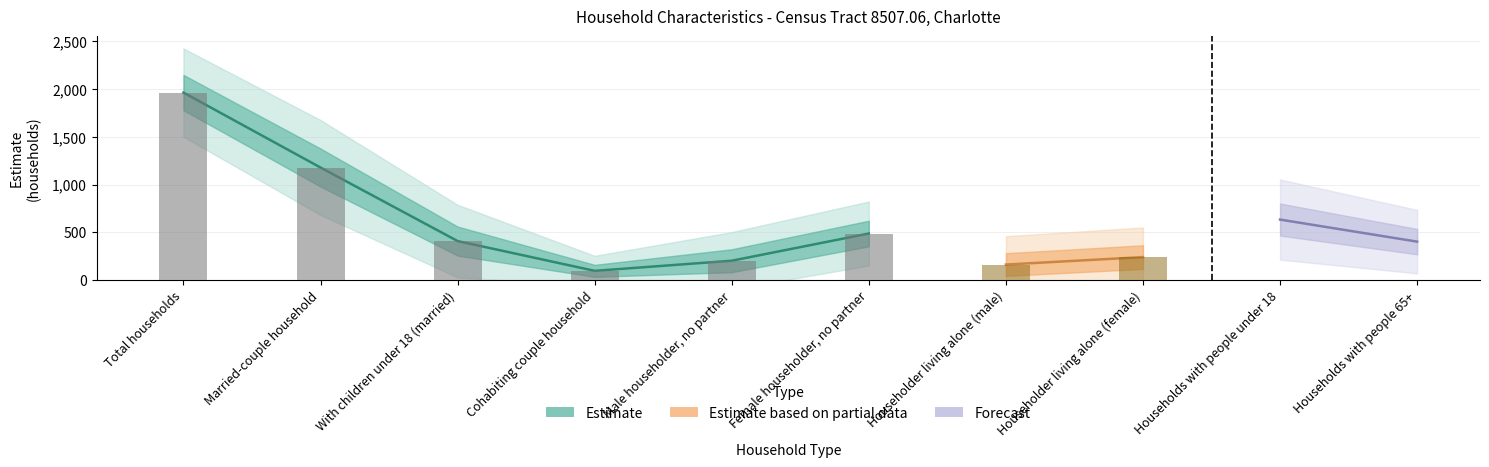

What is the sum of the Estimate Margin of Error values at Cohabiting couple household and Householder living alone (female)?

187